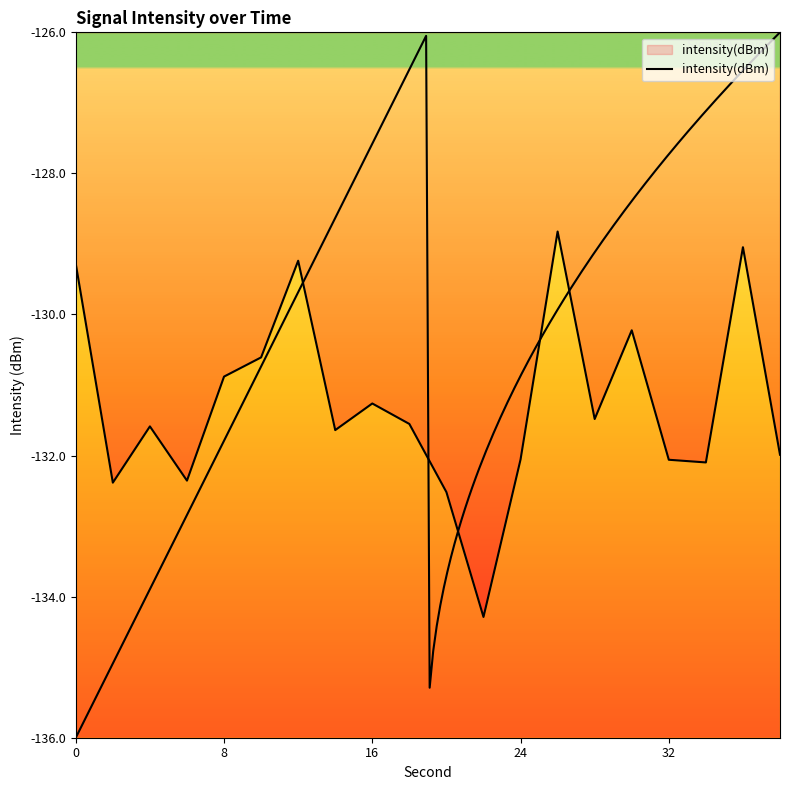

What is the label of the 19th point from the right?

8